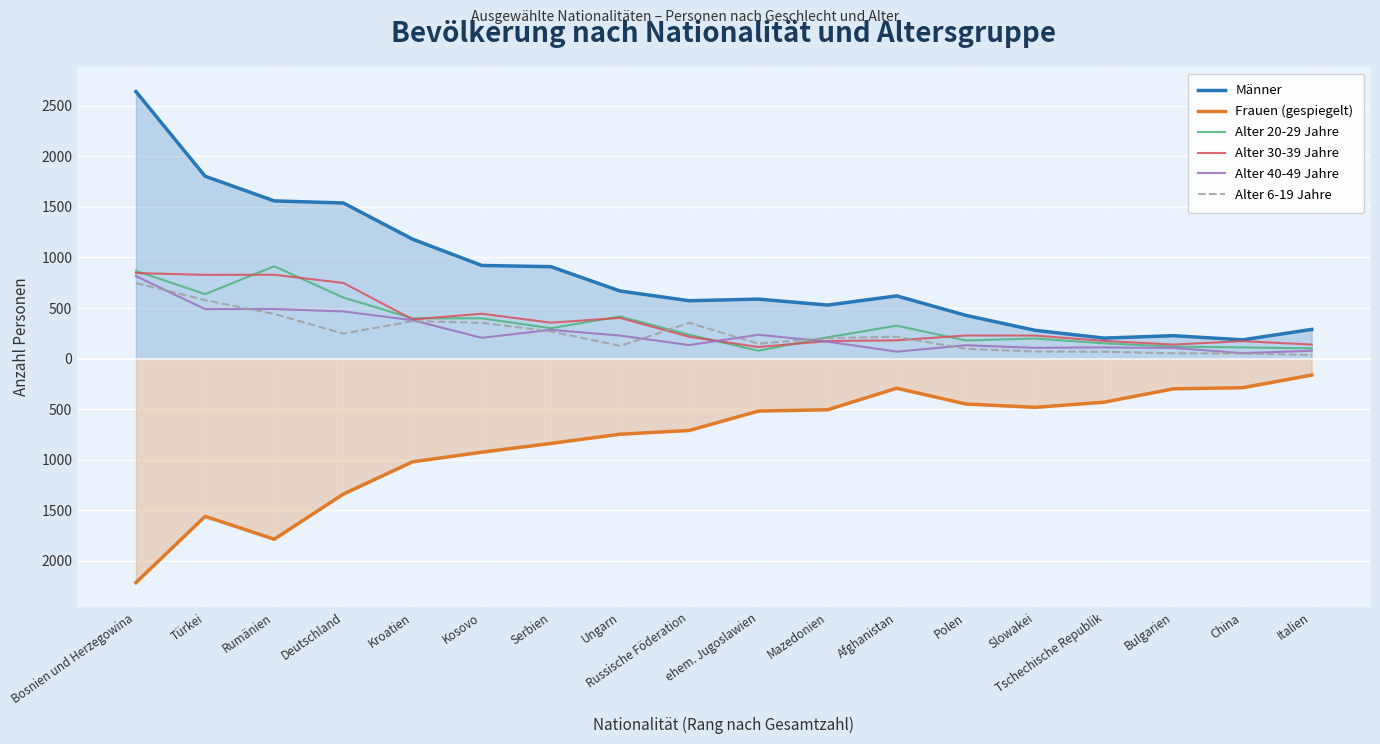

Reading left to right, extract all data points from this chart.

Männer: 2642	1804	1560	1539	1181	921	909	668	572	588	529	620	427	279	202	226	185	288
Frauen (gespiegelt): -2218	-1562	-1788	-1341	-1022	-927	-840	-749	-712	-520	-507	-294	-450	-483	-432	-300	-289	-164
Alter 20-29 Jahre: 868	637	913	603	398	398	300	416	235	77	210	325	179	198	150	118	110	101
Alter 30-39 Jahre: 846	828	829	748	387	443	355	402	215	114	173	180	228	227	174	138	172	138
Alter 40-49 Jahre: 816	489	490	466	379	205	284	227	133	235	167	68	131	106	110	105	53	77
Alter 6-19 Jahre: 747	578	441	247	370	354	268	125	353	147	203	215	96	70	67	52	49	34